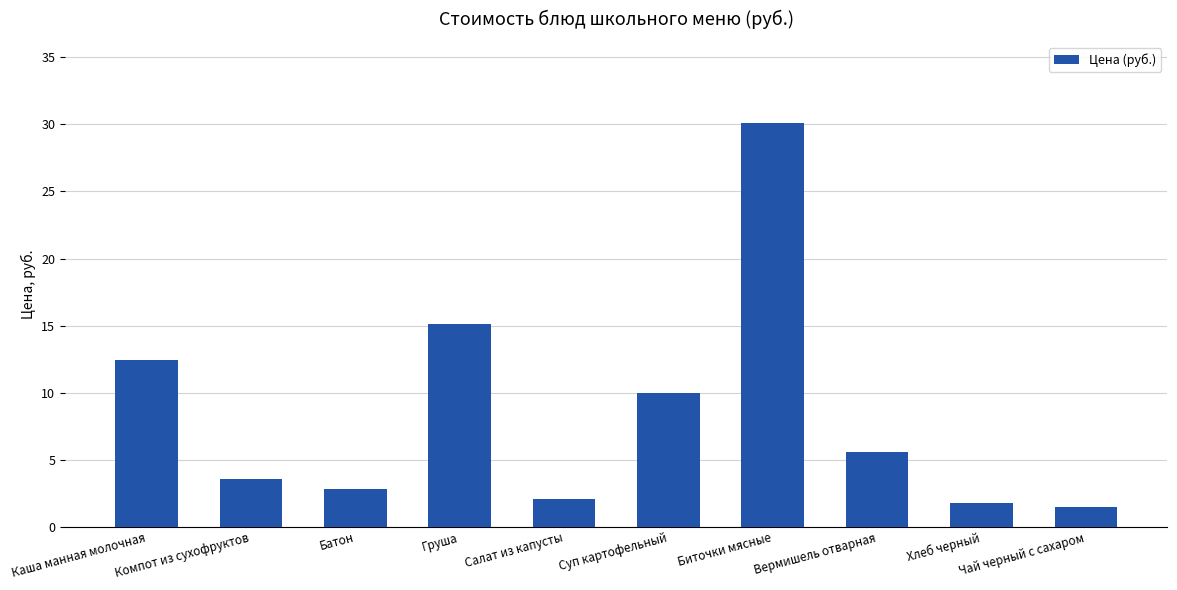

What is the label of the 6th bar from the right?

Салат из капусты